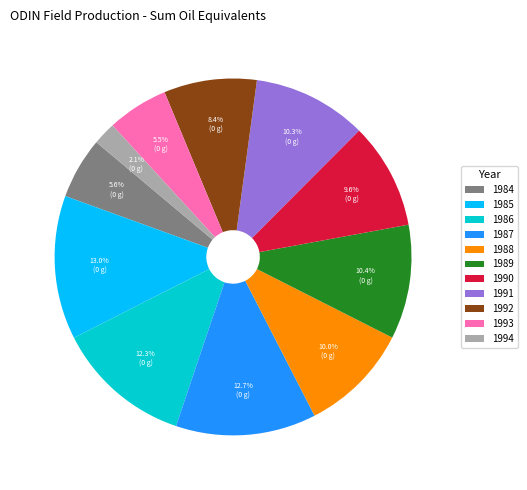

To the nearest percent, what is the difference between the 1985 and 1990 slice percentages?

3%